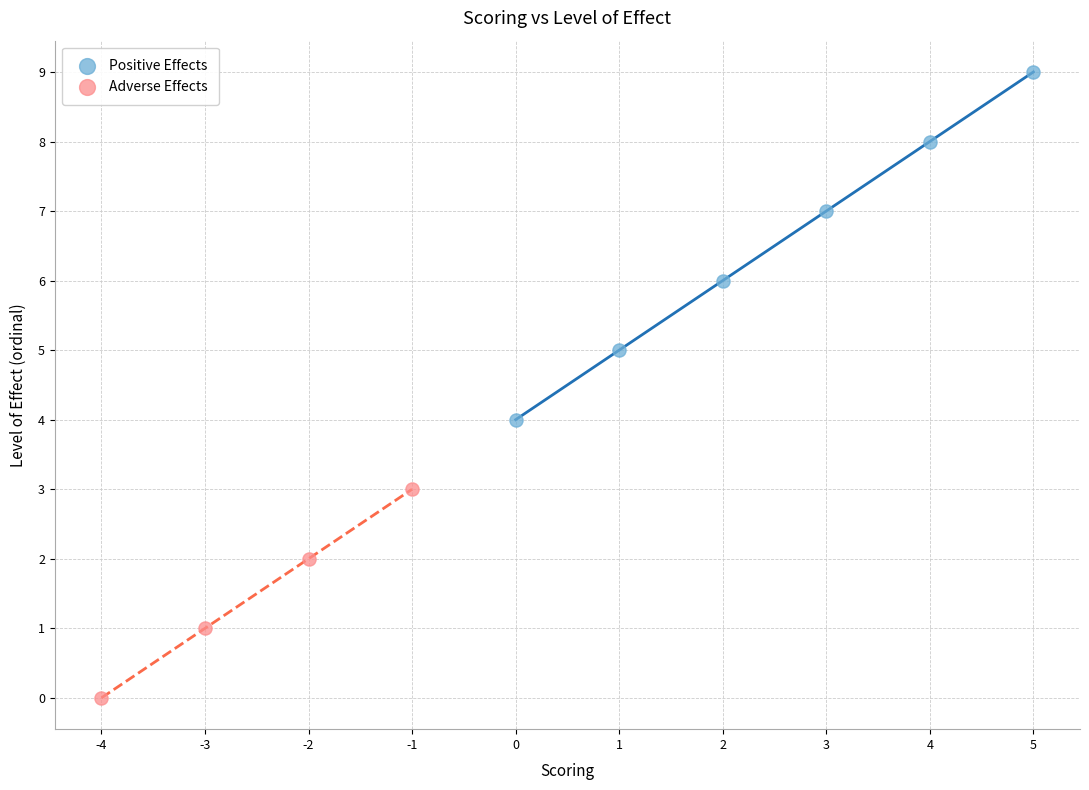

Which series contains the highest Y value?

Positive Effects